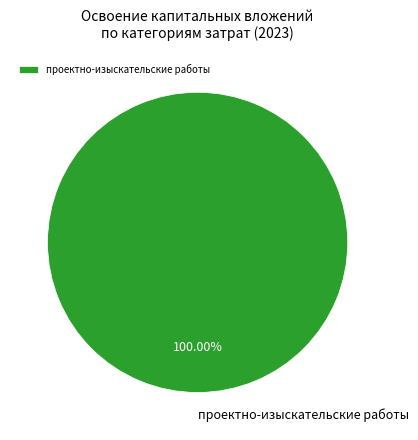

What percentage is the проектно-изыскательские работы slice, to the nearest percent?

100%